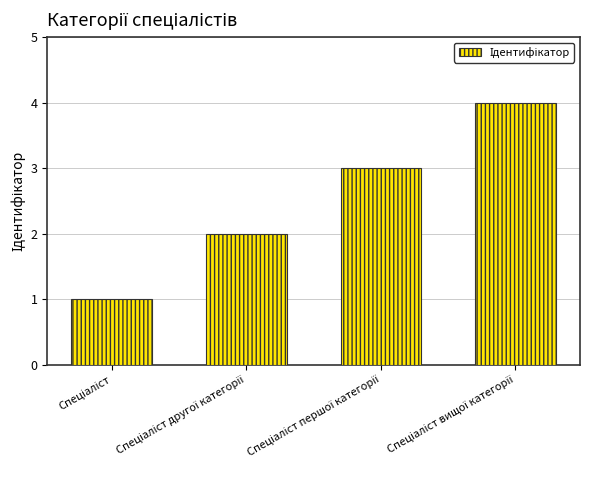

What is the difference between the maximum and minimum values?

3